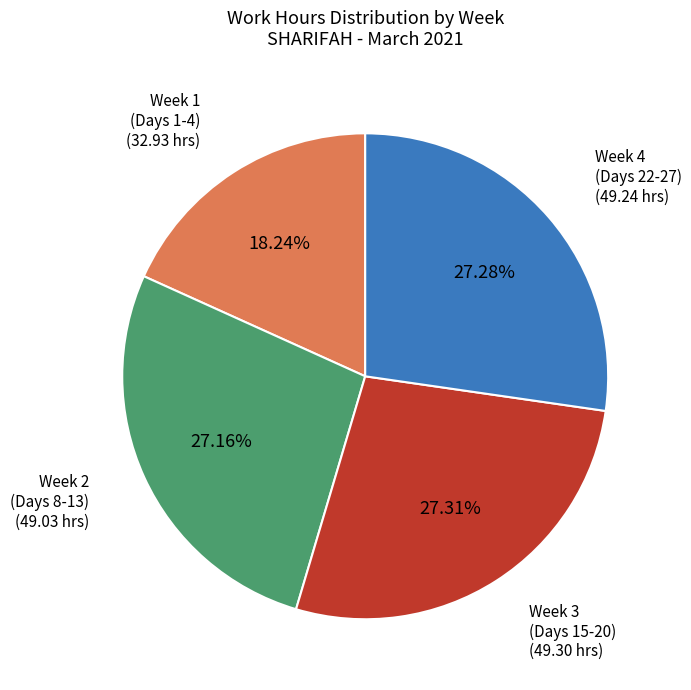

Is there a majority slice in this chart?

No